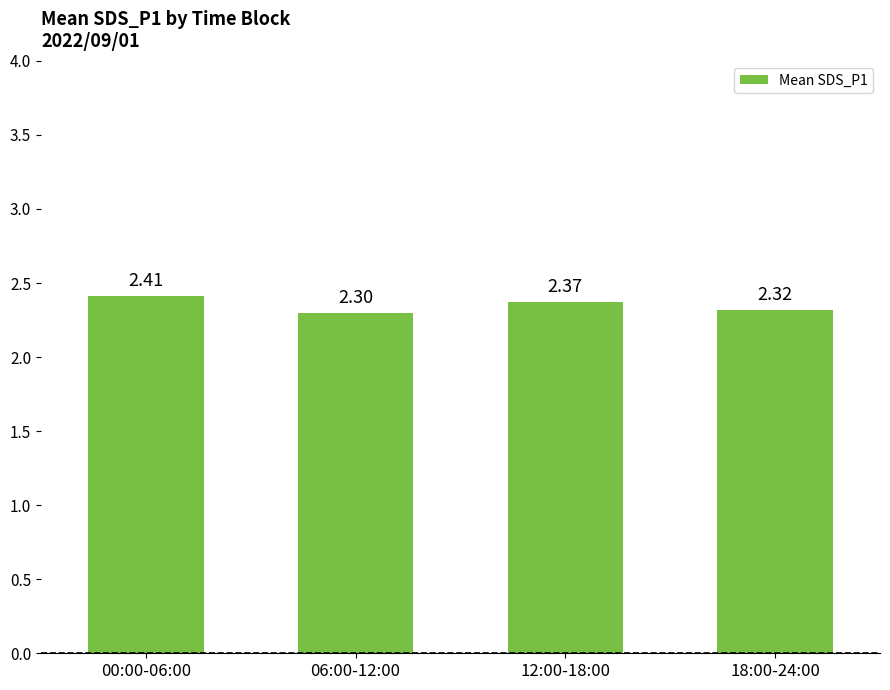

Rank the categories by value from highest to lowest.

00:00-06:00, 12:00-18:00, 18:00-24:00, 06:00-12:00